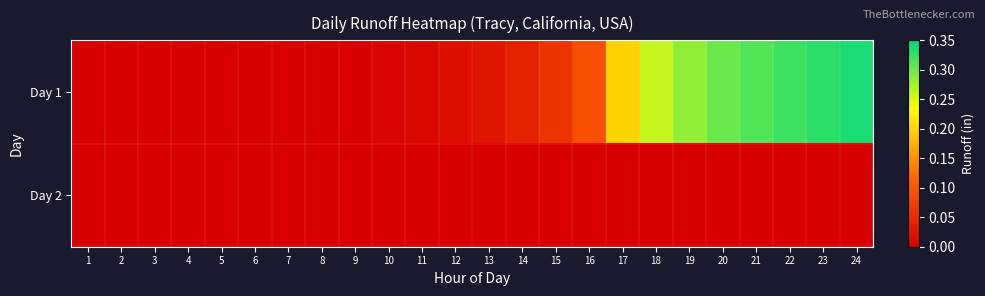

List the series in order of their overall mean, highest first.

Day 1, Day 2